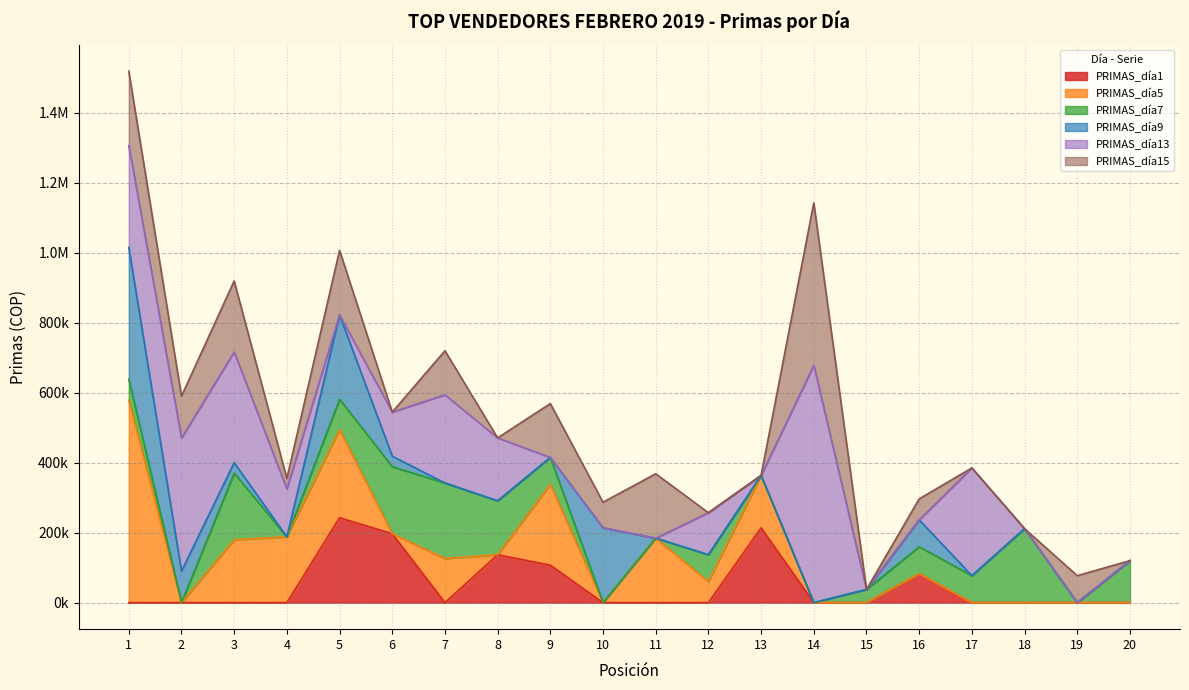

How many values in PRIMAS_día15 are above zero?

12